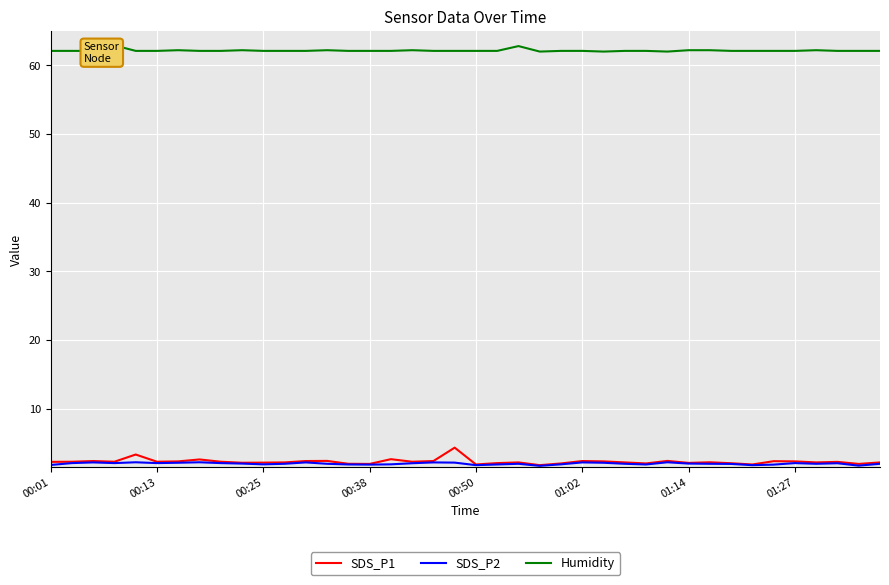

What is the maximum value for SDS_P2?

2.2